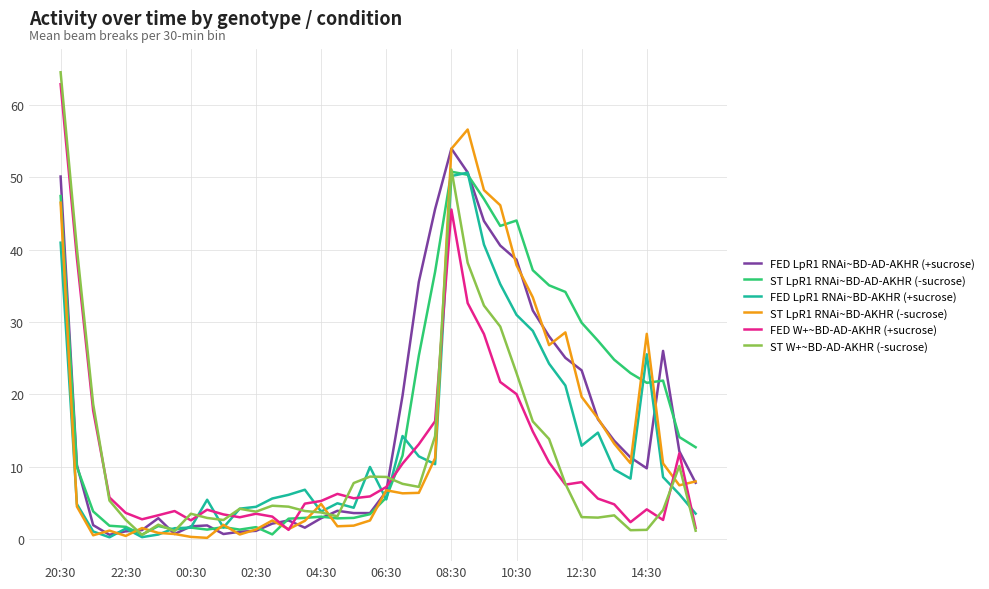

What is the greatest value displayed?

64.5